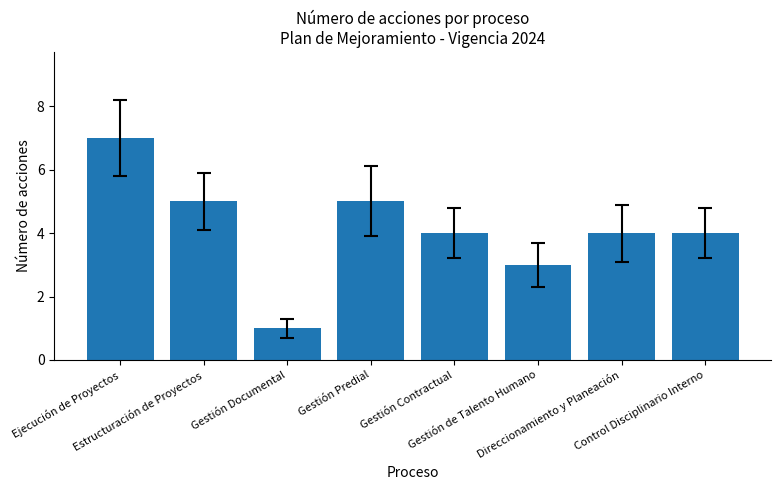

What is the change in value from Estructuración de Proyectos to Control Disciplinario Interno?

-1